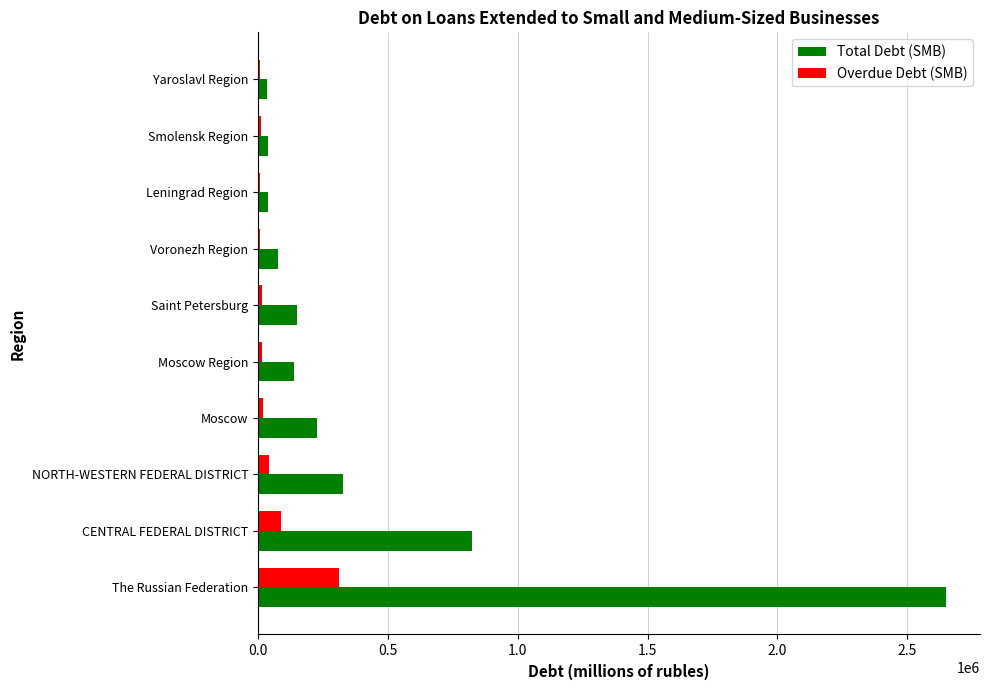

True or false: Overdue Debt (SMB) has a value of 427248 at The Russian Federation.

False